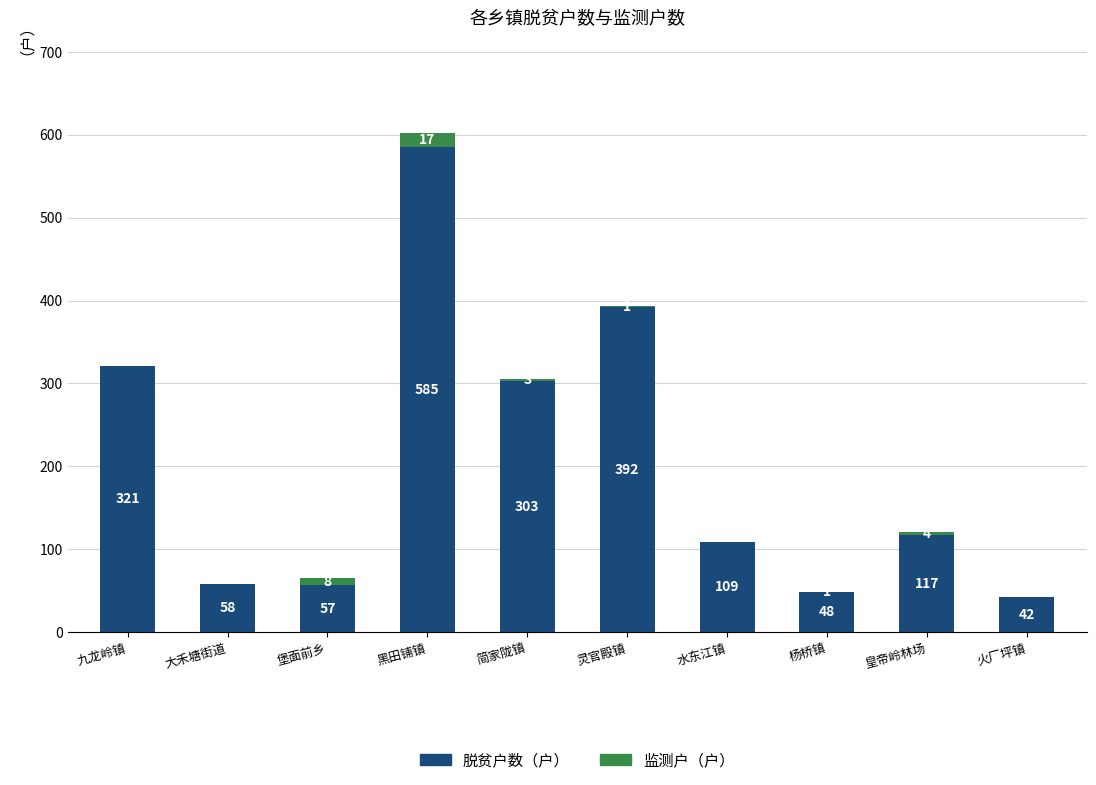

Which category has the highest value in the 脱贫户数（户） series?

黑田铺镇